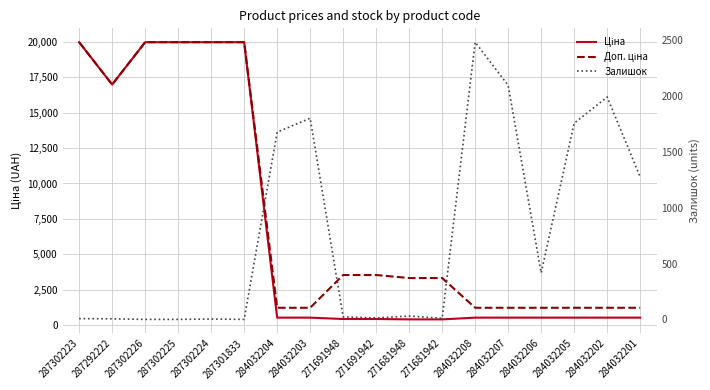

Which has a higher value, 284032202 or 284032203?

284032202